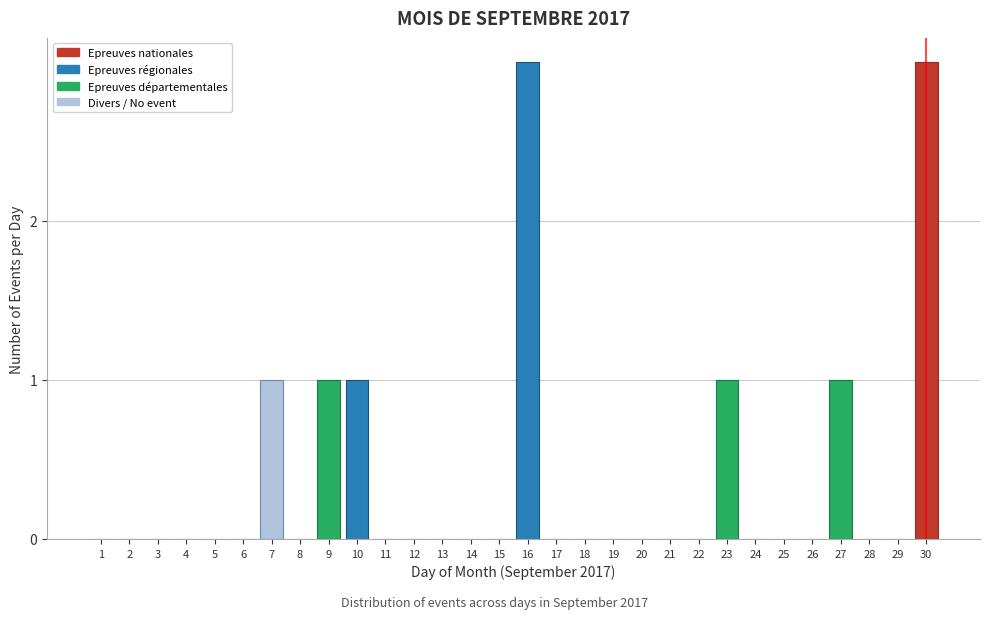

Reading right to left, what are all the values shown in this chart?

30=3	29=0	28=0	27=1	26=0	25=0	24=0	23=1	22=0	21=0	20=0	19=0	18=0	17=0	16=3	15=0	14=0	13=0	12=0	11=0	10=1	9=1	8=0	7=1	6=0	5=0	4=0	3=0	2=0	1=0